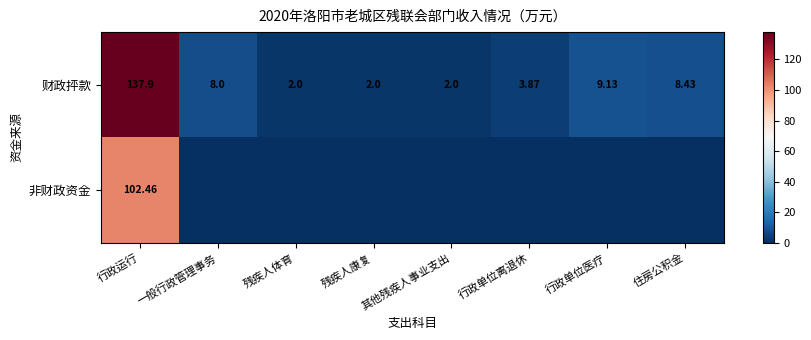

The value of 财政抨款 at 一般行政管理事务 is 8.0. True or false?

True